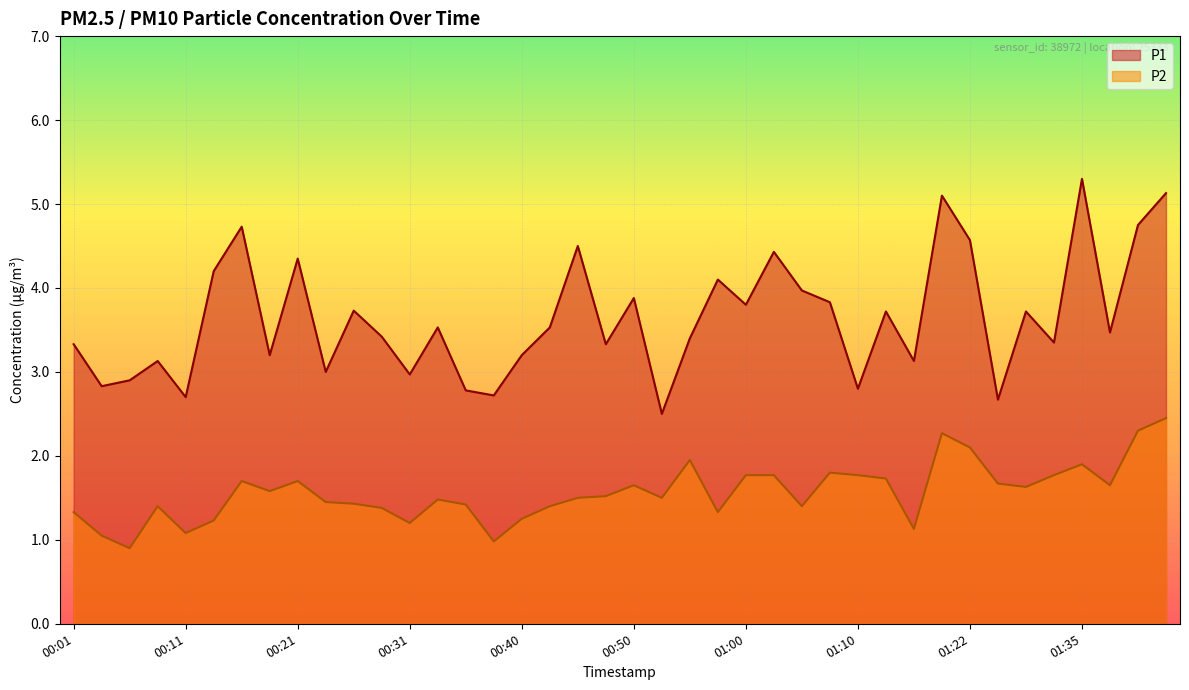

What is the label of the 27th point from the left?

01:05